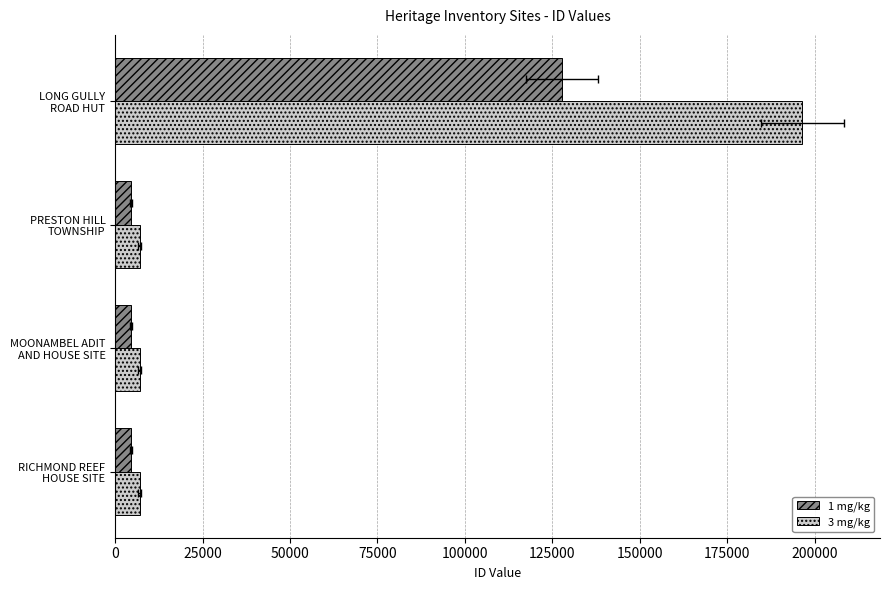

What are all the series names shown in the legend?

1 mg/kg, 3 mg/kg